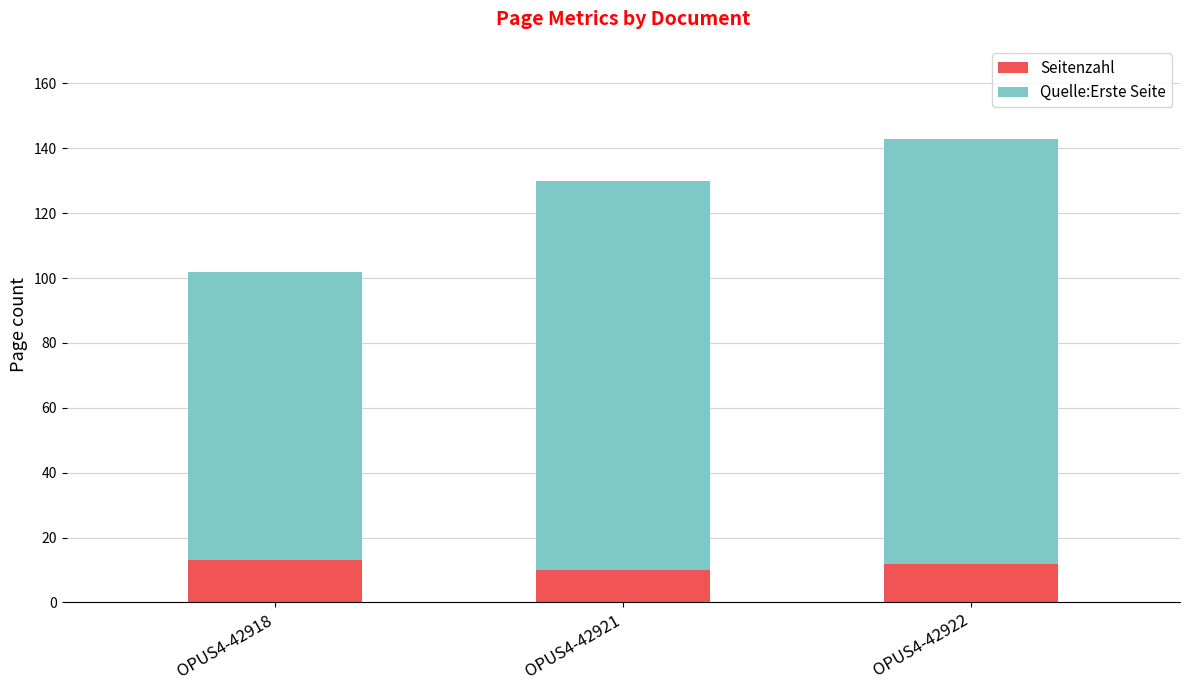

The Seitenzahl series shows 19 at OPUS4-42922. True or false?

False